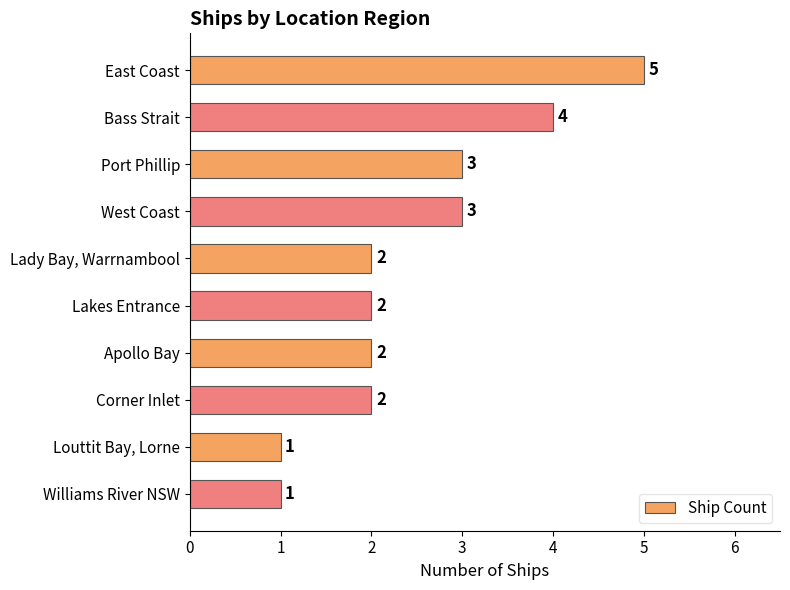

What is the minimum value shown in the chart?

1